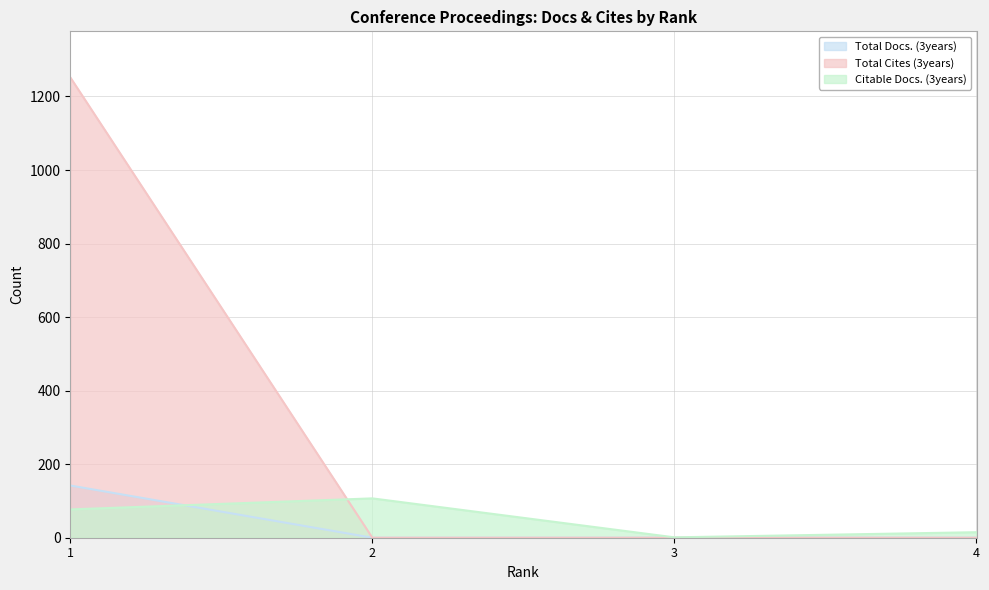

How many times do Total Docs. (3years) and Citable Docs. (3years) cross each other?

1